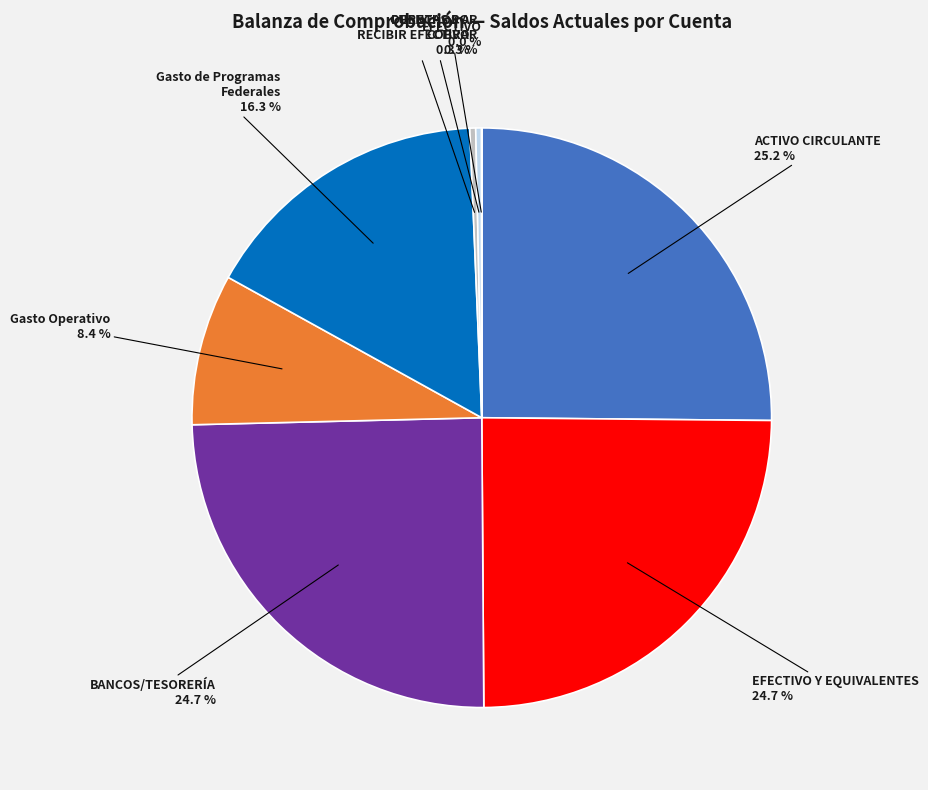

Is there a majority slice in this chart?

No